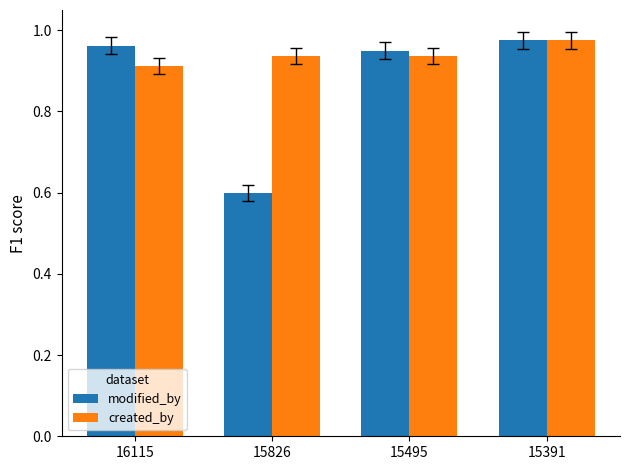

At which label does created_by reach its peak?

15391